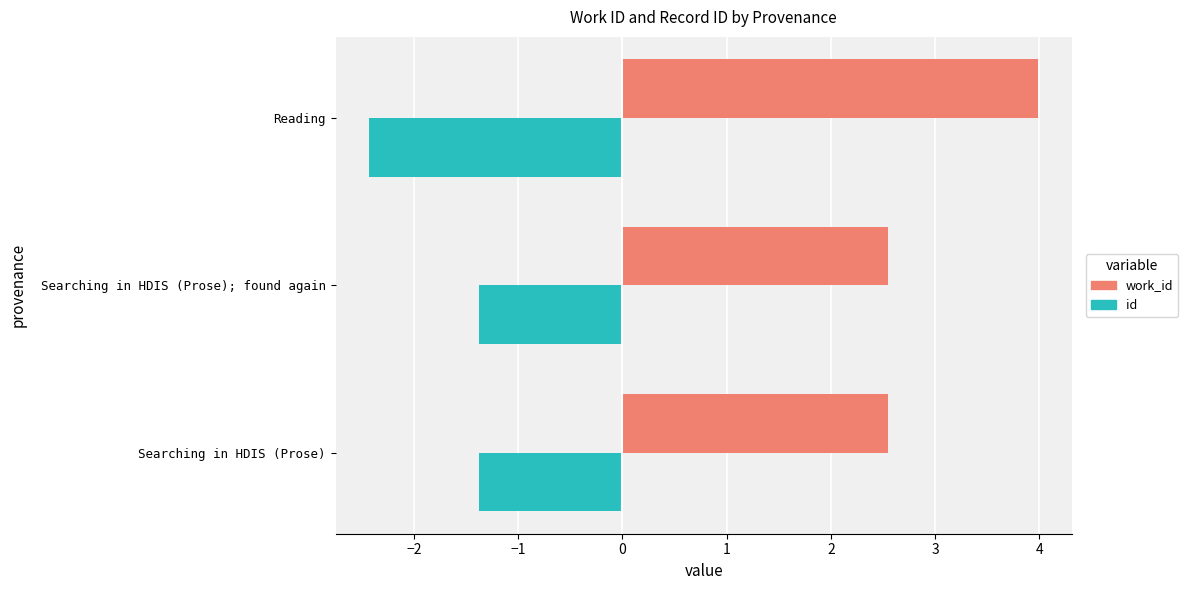

What is the sum of all work_id values?

9.1